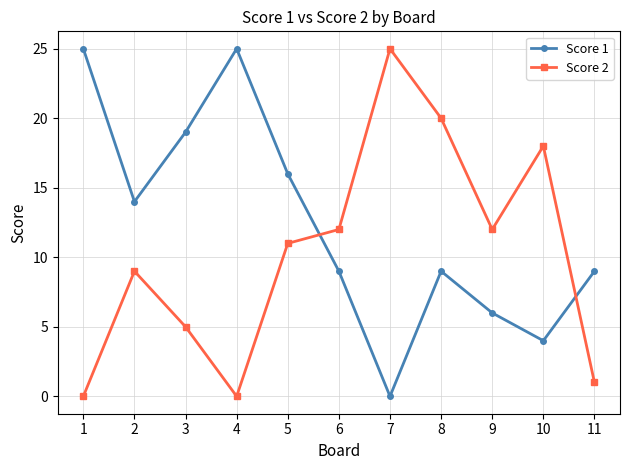

What are all the series names shown in the legend?

Score 1, Score 2